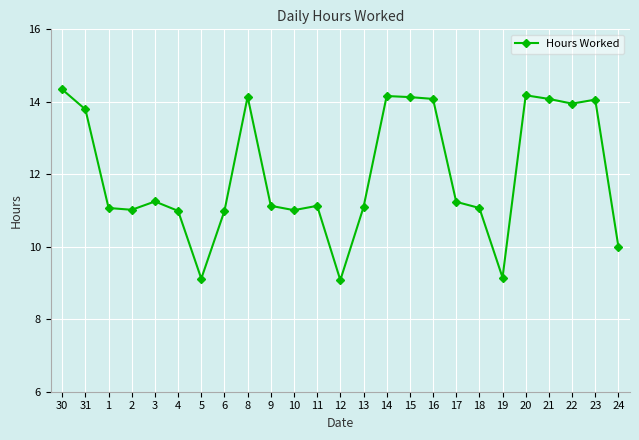

Which has a higher value, 22 or 17?

22